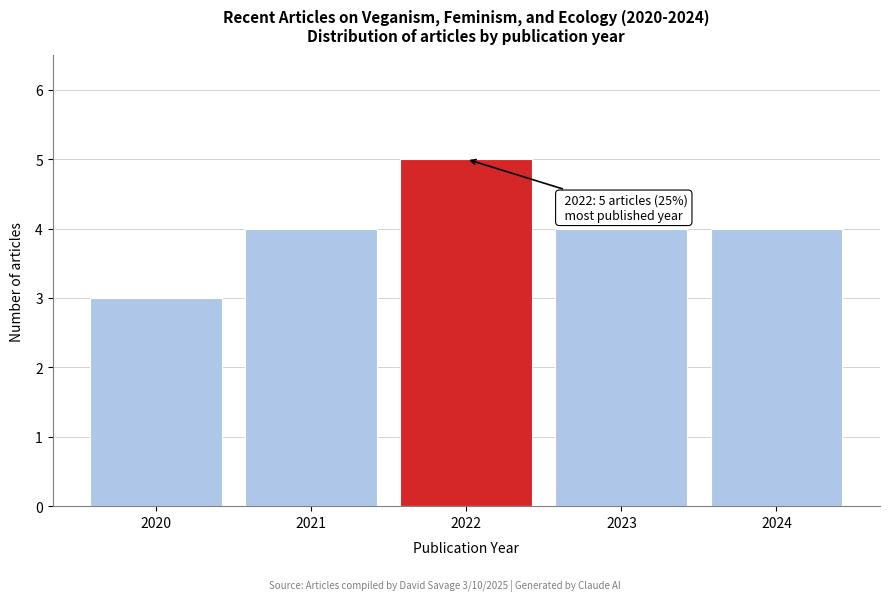

Reading right to left, extract all data points from this chart.

4	4	5	4	3